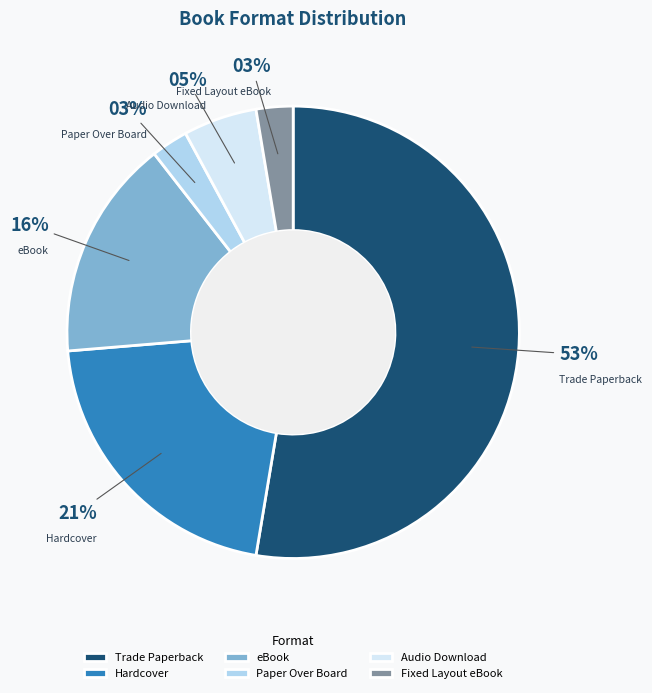

Is the sum of Audio Download and Hardcover greater than half?

No